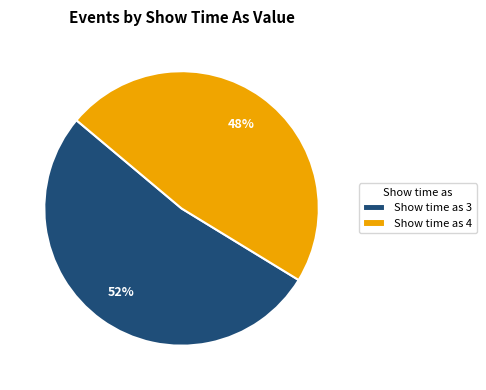

To the nearest percent, what is the average slice percentage?

50%